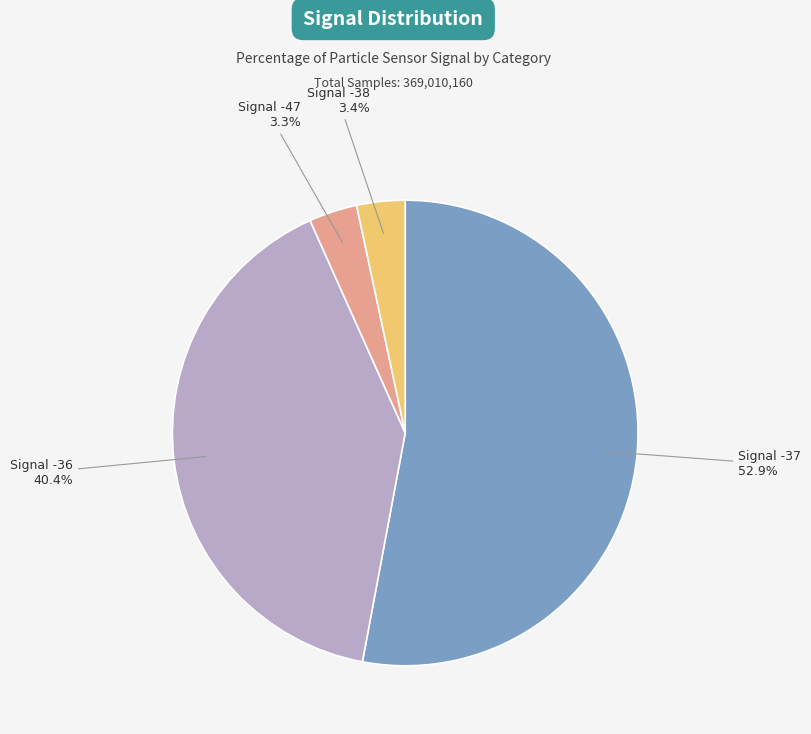

Does any single category account for the majority?

Yes